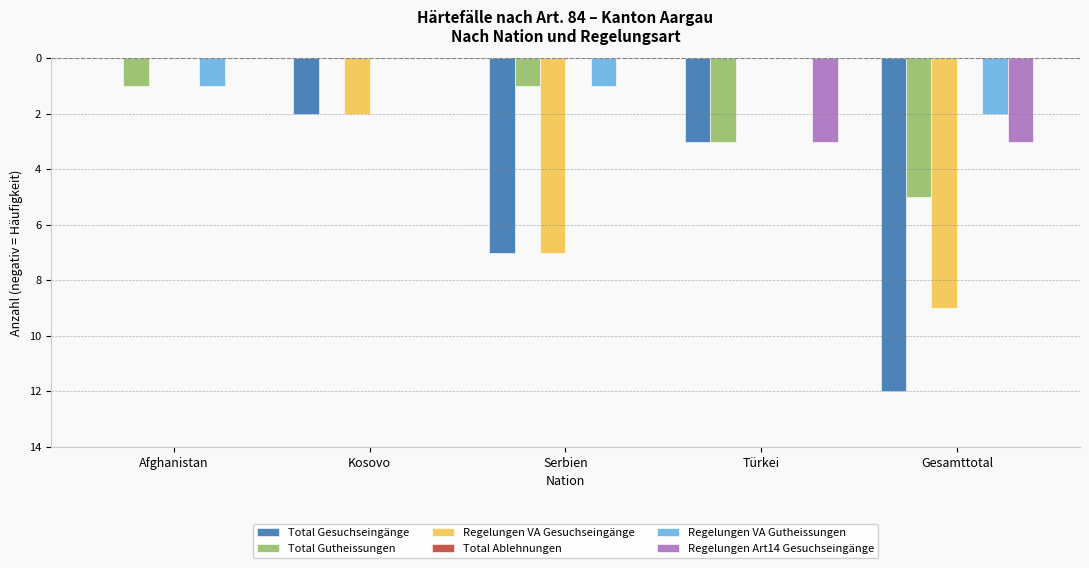

The Regelungen Art14 Gesuchseingänge series shows -4 at Türkei. True or false?

False